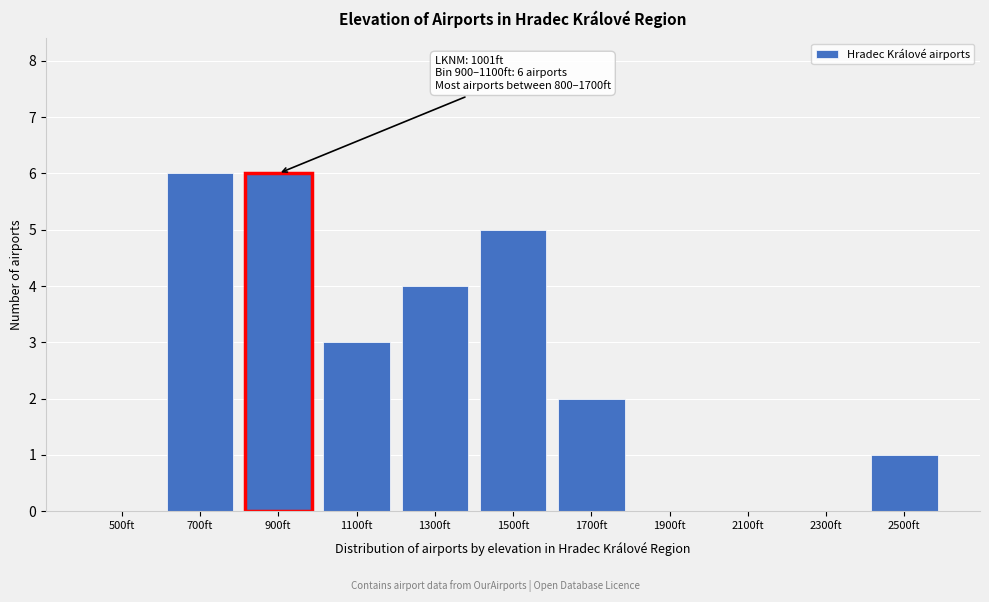

Reading left to right, list all the values displayed in this chart.

500ft=0	700ft=6	1100ft=3	1300ft=4	1500ft=5	1700ft=2	1900ft=0	2100ft=0	2300ft=0	2500ft=1